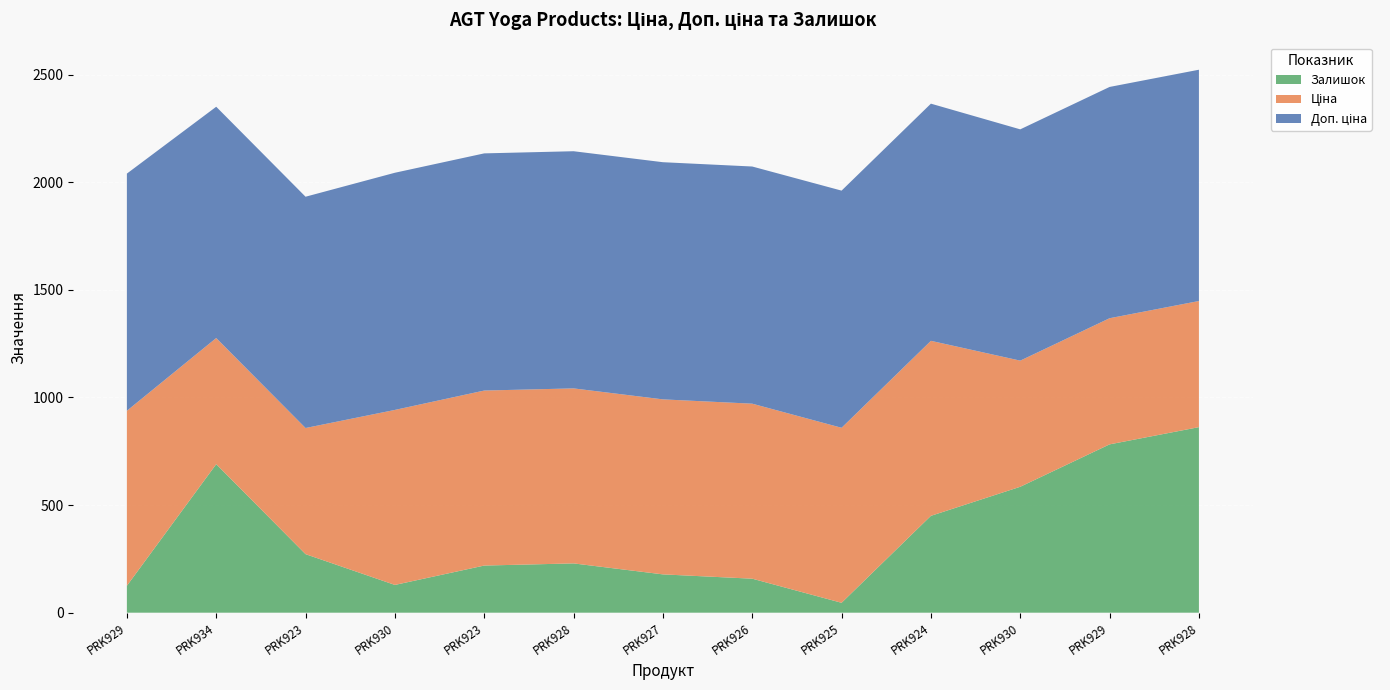

Reading left to right, transcribe all the data shown in this chart.

Ціна: 813.0	586.0	586.0	813.0	813.0	813.0	813.0	813.0	813.0	813.0	586.0	586.0	586.0
Доп. ціна: 1101.8	1074.5	1074.5	1101.8	1101.8	1101.8	1101.8	1101.8	1101.8	1101.8	1074.5	1074.5	1074.5
Залишок: 125.0	690.0	272.0	129.0	219.0	229.0	178.0	158.0	46.0	450.0	585.0	782.0	862.0